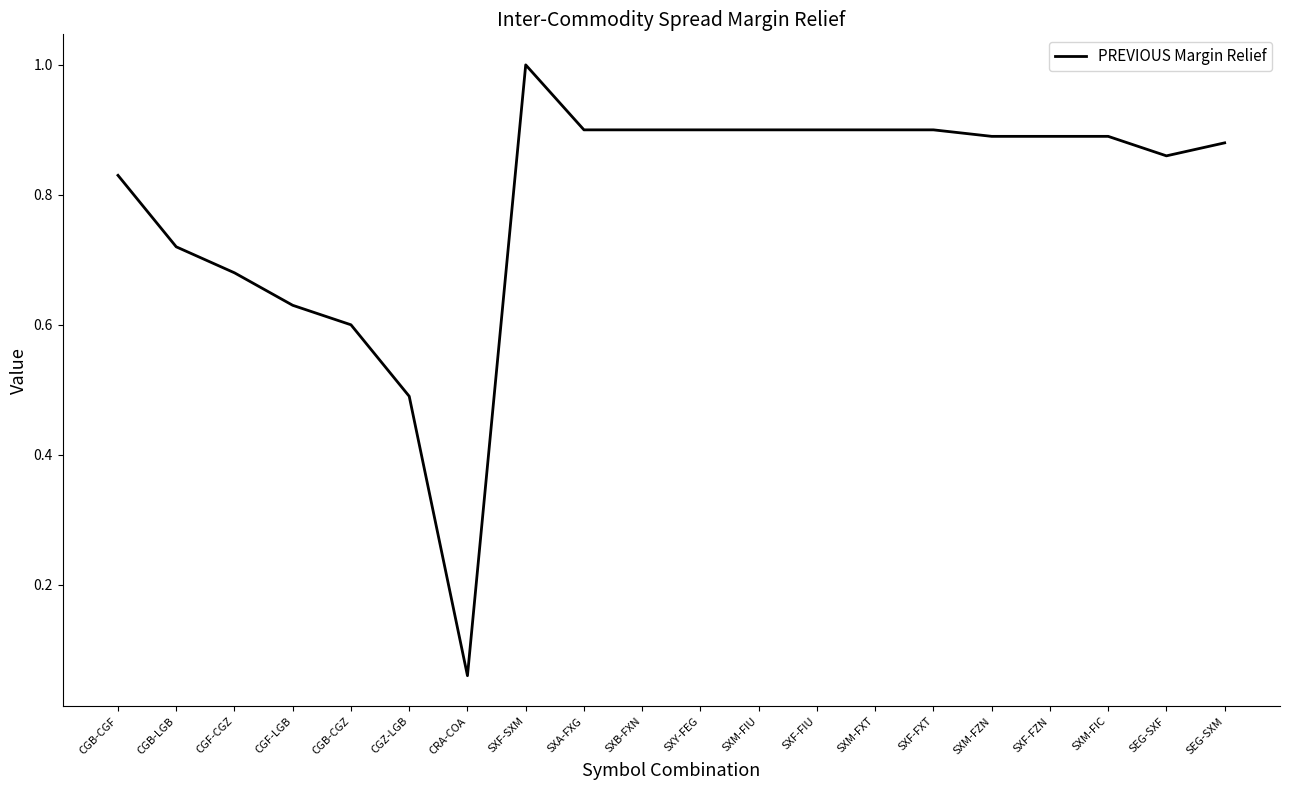

What position from the left is SXF-FZN?

17